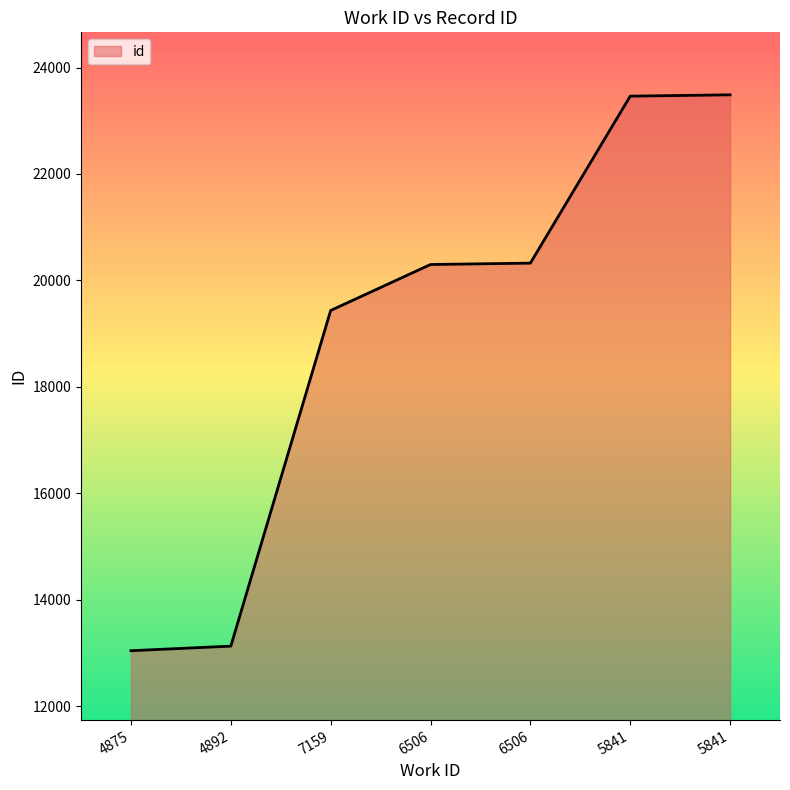

Rank the categories by value from lowest to highest.

4875, 4892, 7159, 6506, 6506, 5841, 5841